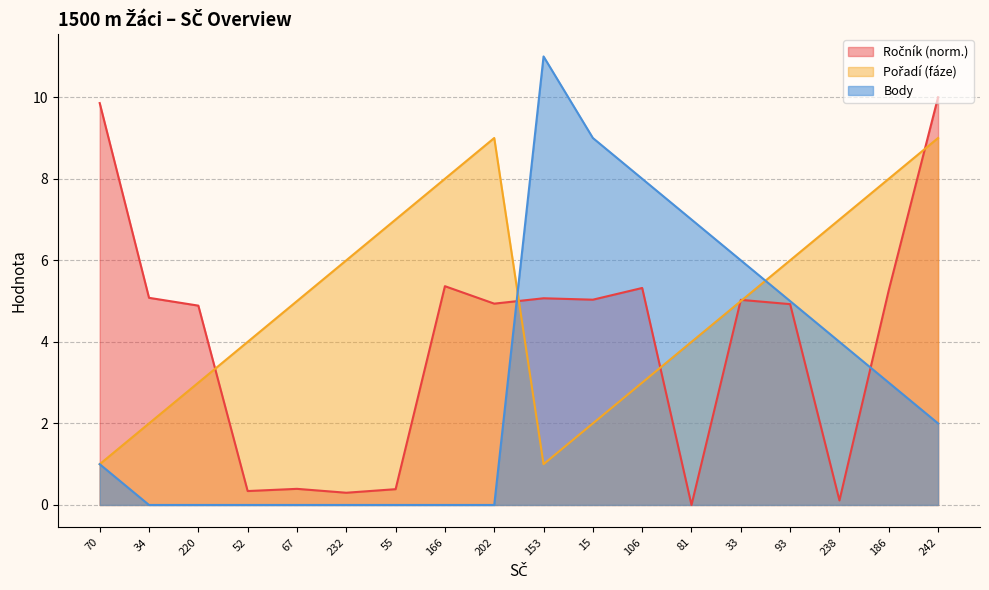

In Pořadí (fáze), how many points are higher than both neighbors (excluding endpoints)?

1